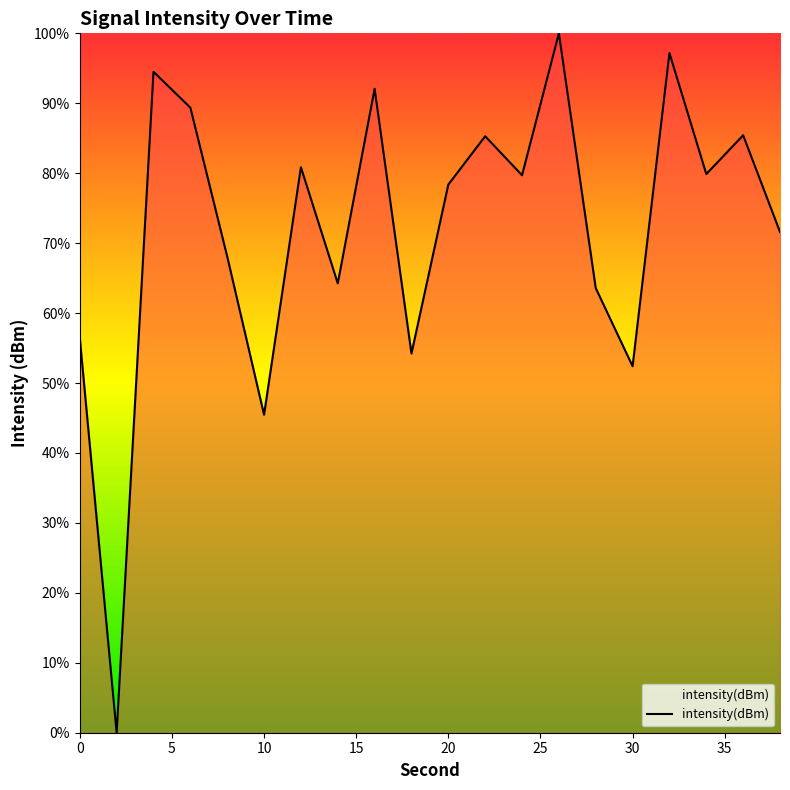

What is the maximum value shown in the chart?

100.0